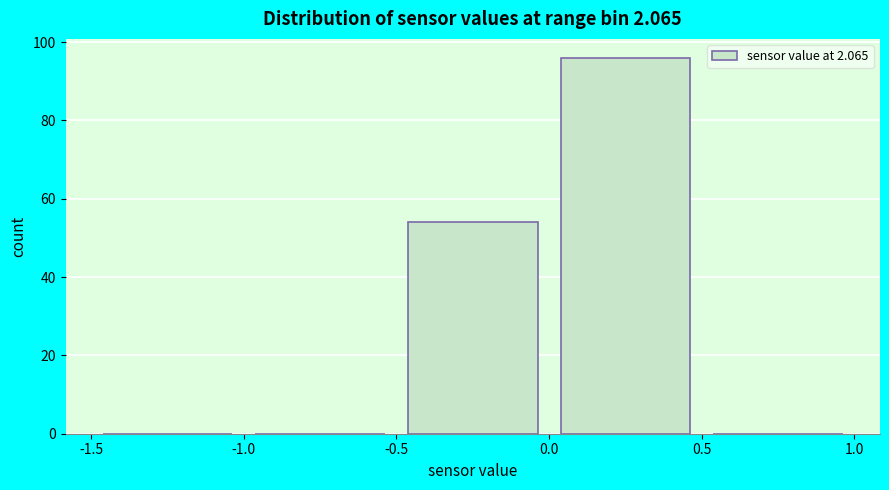

What is the height of the bar covering 0.0 to 0.5 on the x-axis? The values are not printed on the chart, so give them approximately, as read against the axis.

96